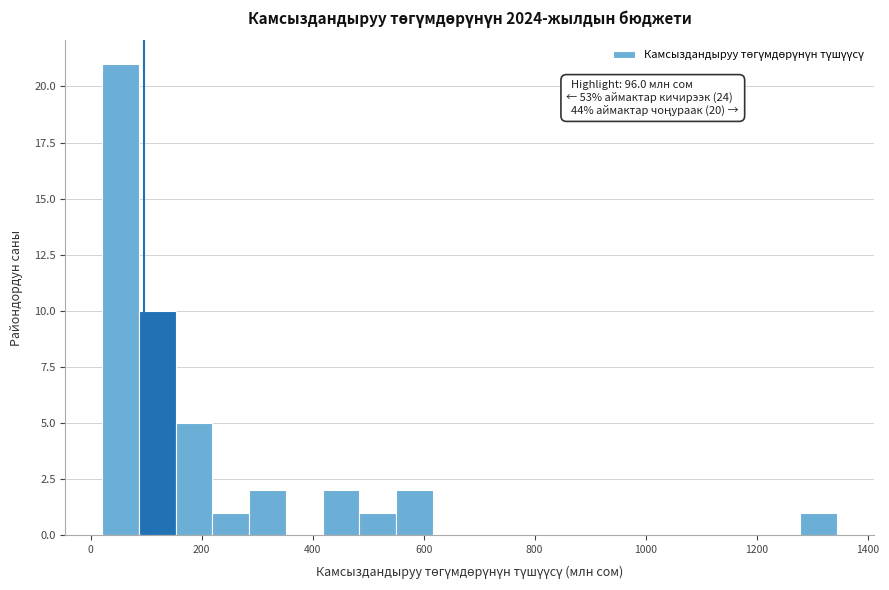

Read against the x-axis, roughly where is the centre of the tallest bar?

60